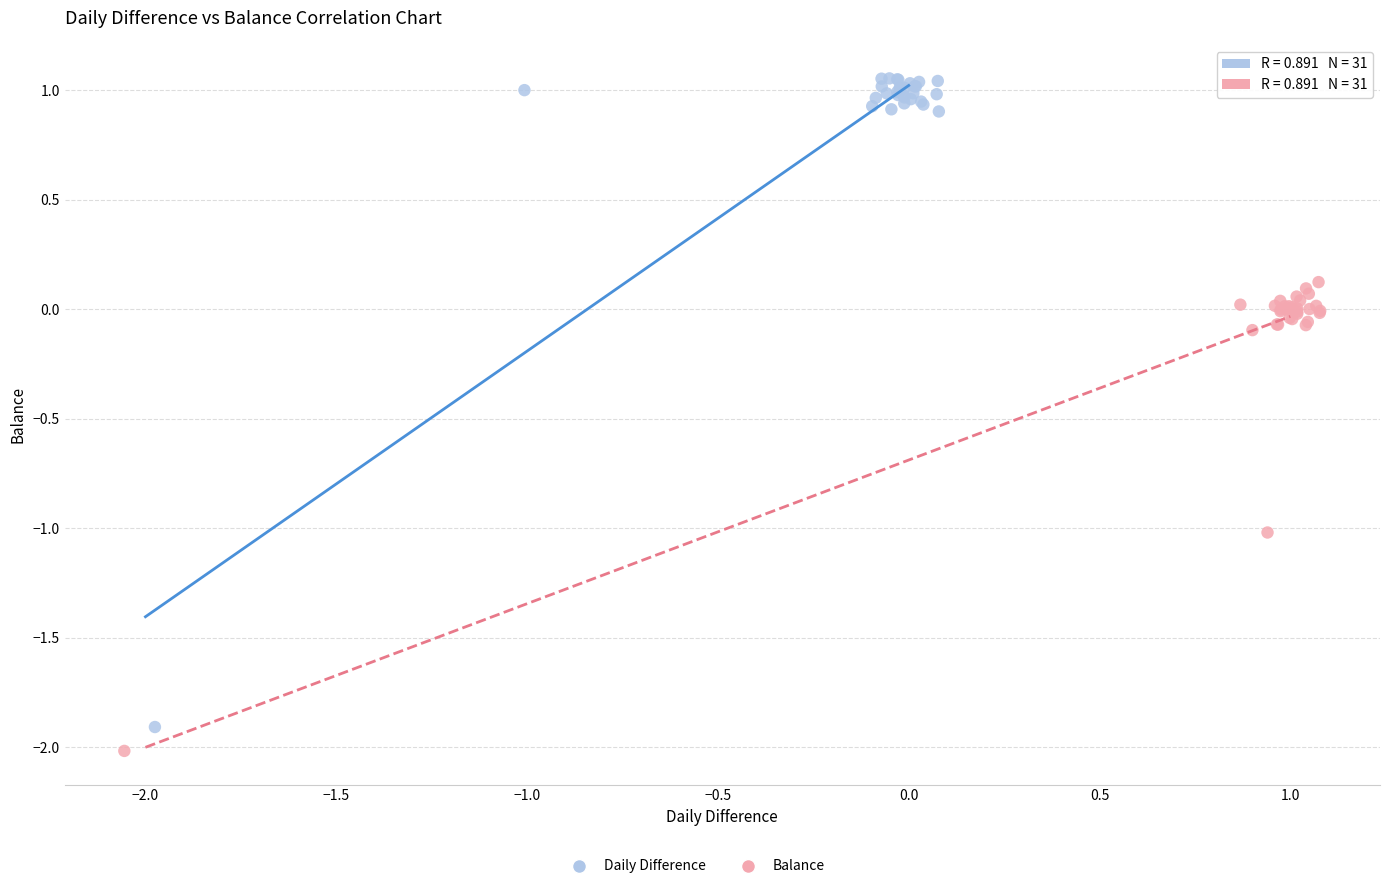

Which series reaches the minimum Y coordinate?

Balance